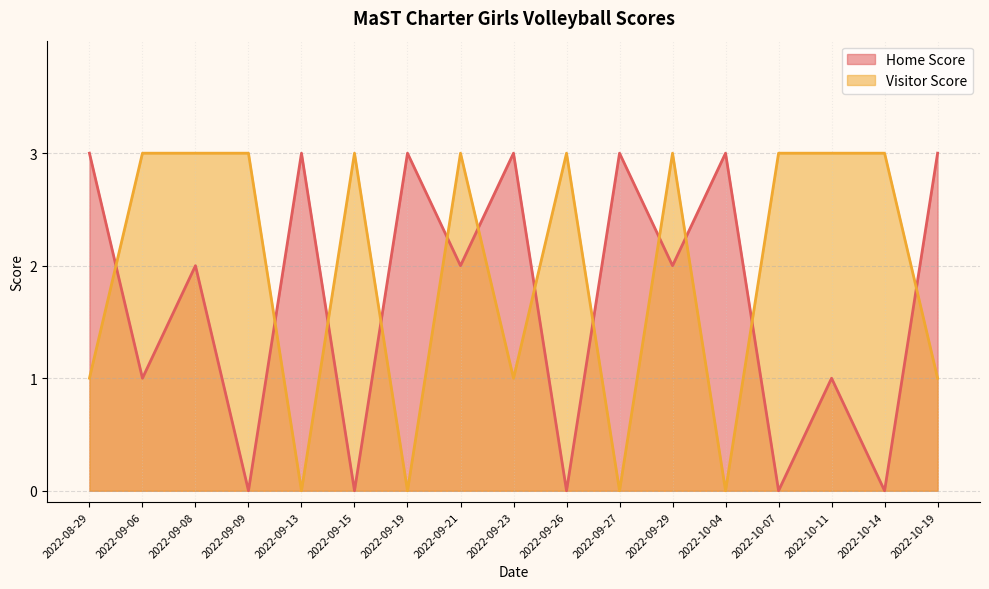

How many series are shown in this chart?

2